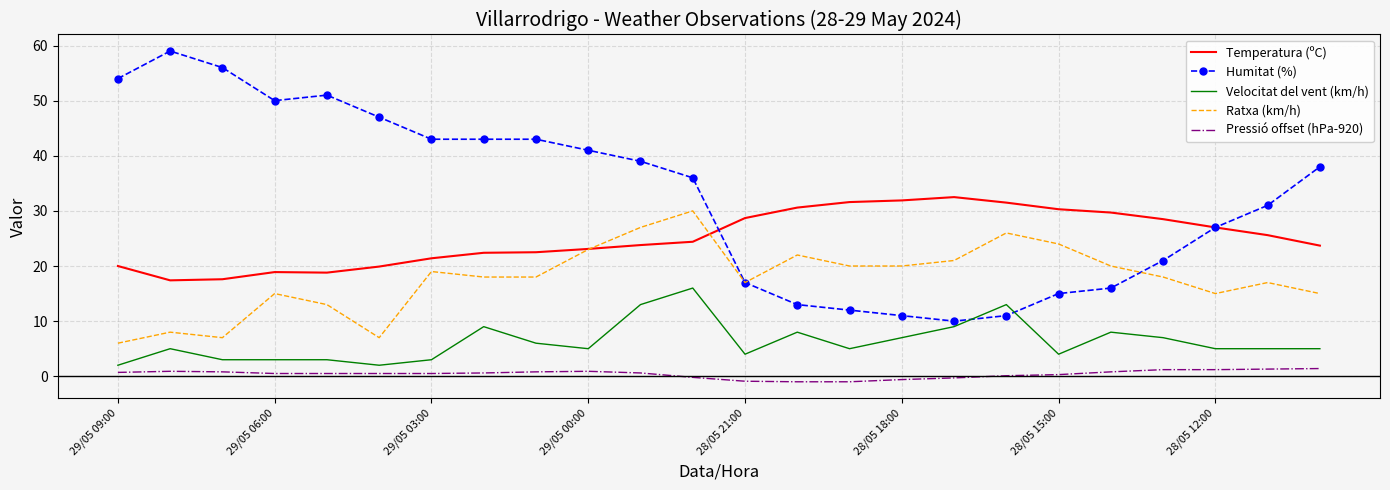

What is the minimum value for Velocitat del vent (km/h)?

2.0